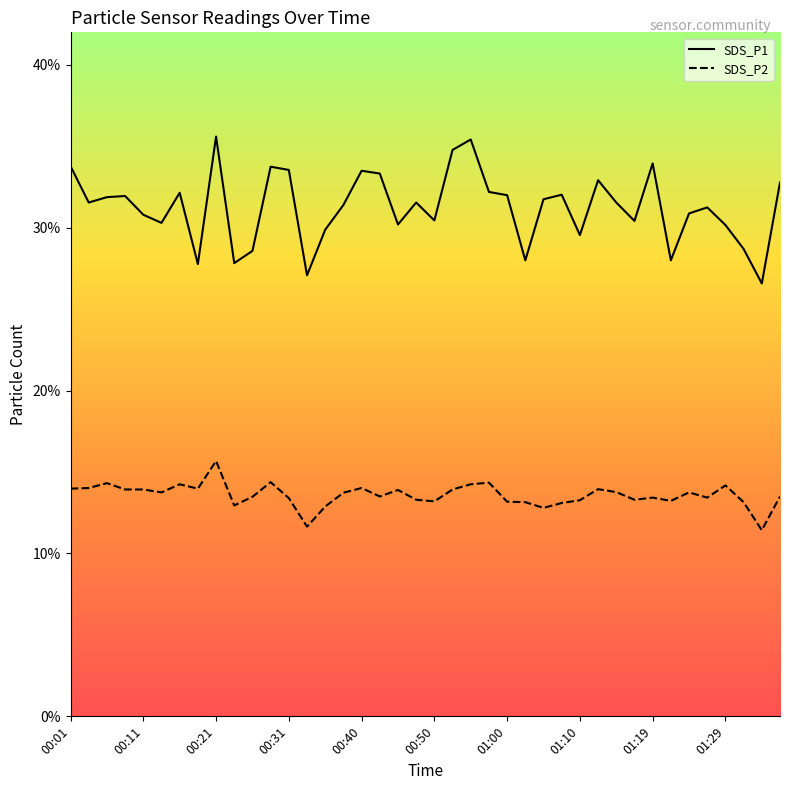

True or false: SDS_P2 and SDS_P1 intersect in this chart.

False